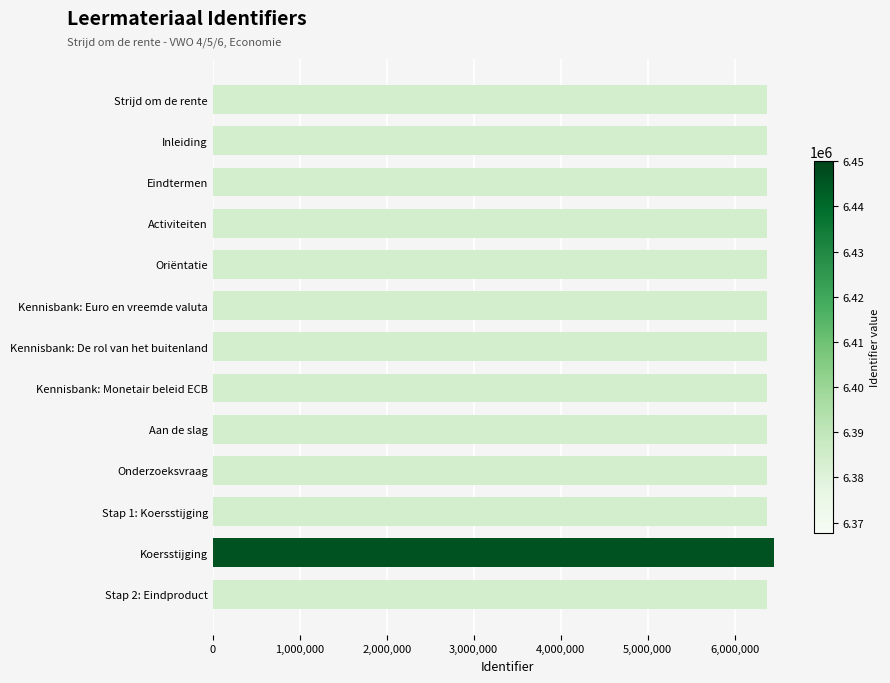

Are the bars horizontal?

Yes